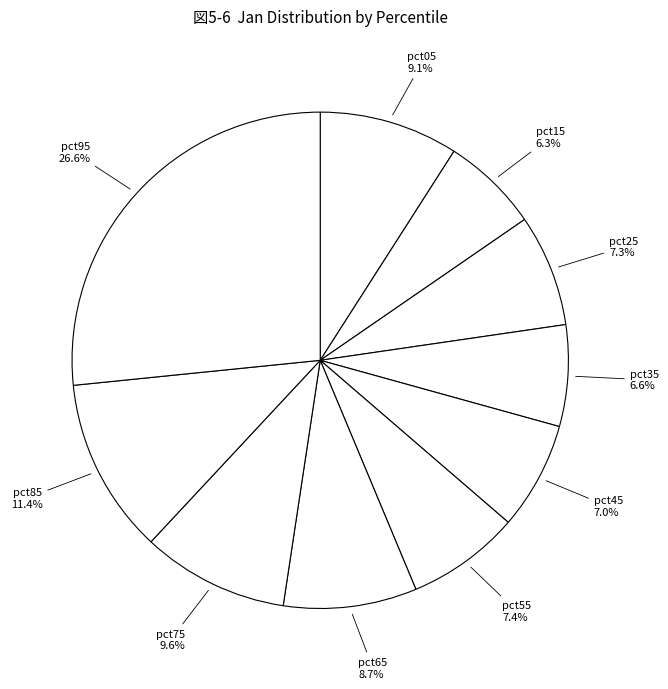

What is the largest slice in the pie chart?

pct95